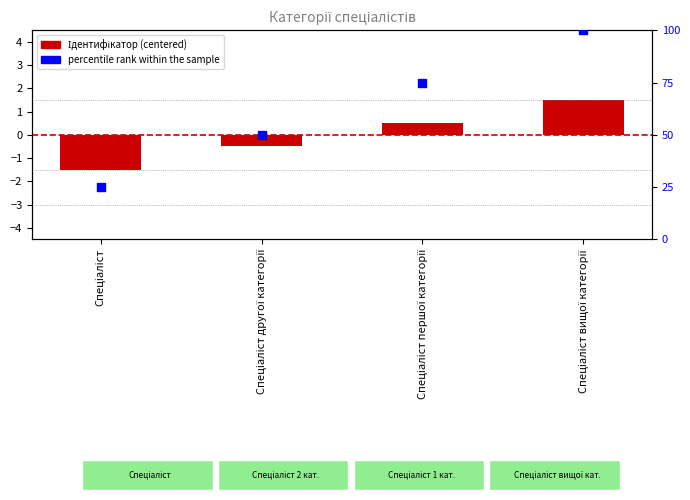

At how many categories does at least one series exceed 62?

2